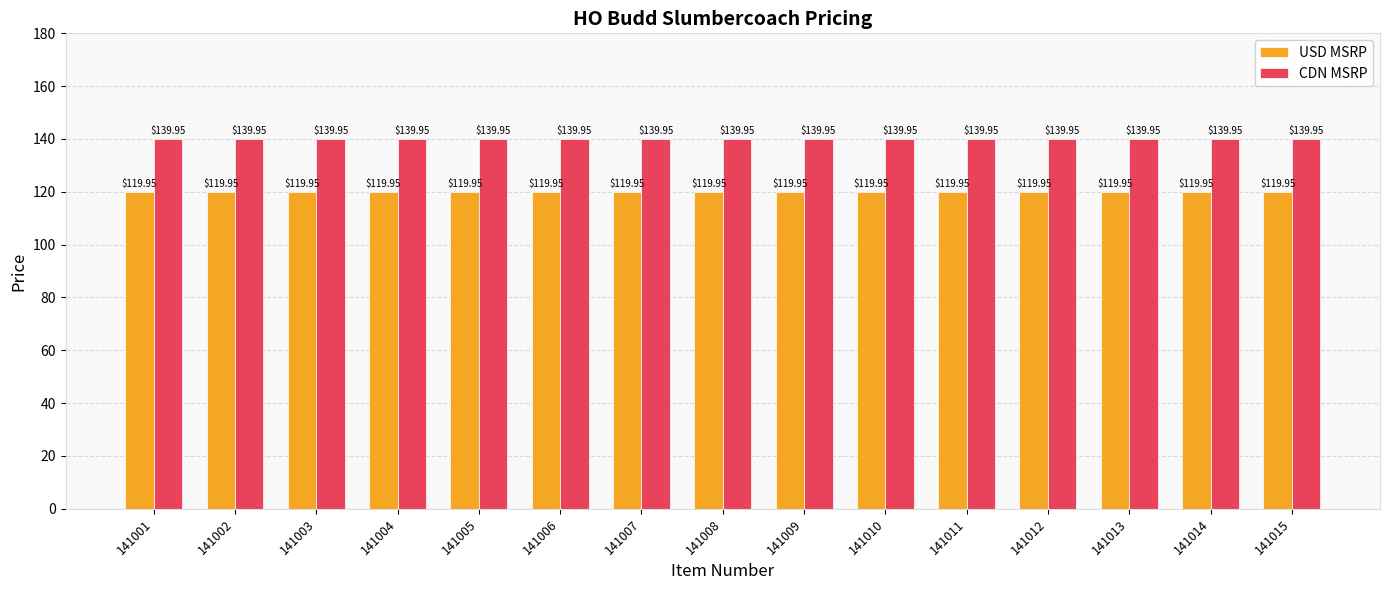

What is the difference between the highest and lowest values at 141001?

20.0